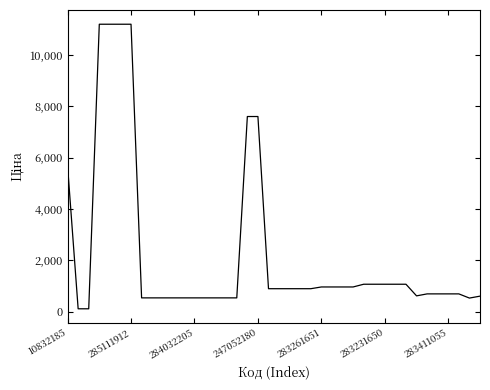

What is the difference between the maximum and minimum values?

11074.1